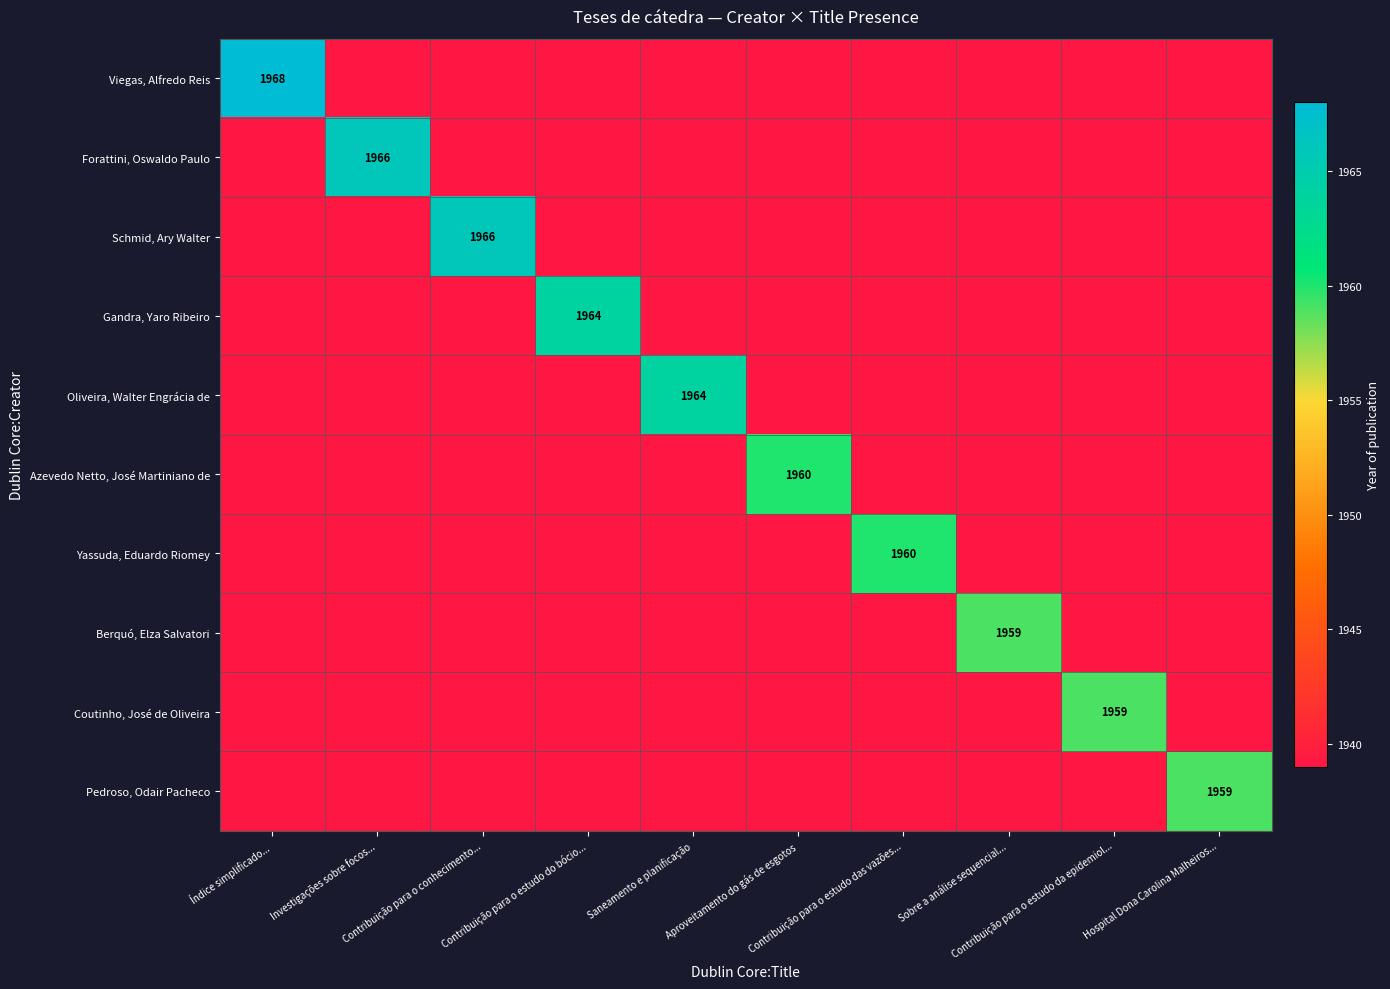

What is the total value across all series at Saneamento e planificação?

1964